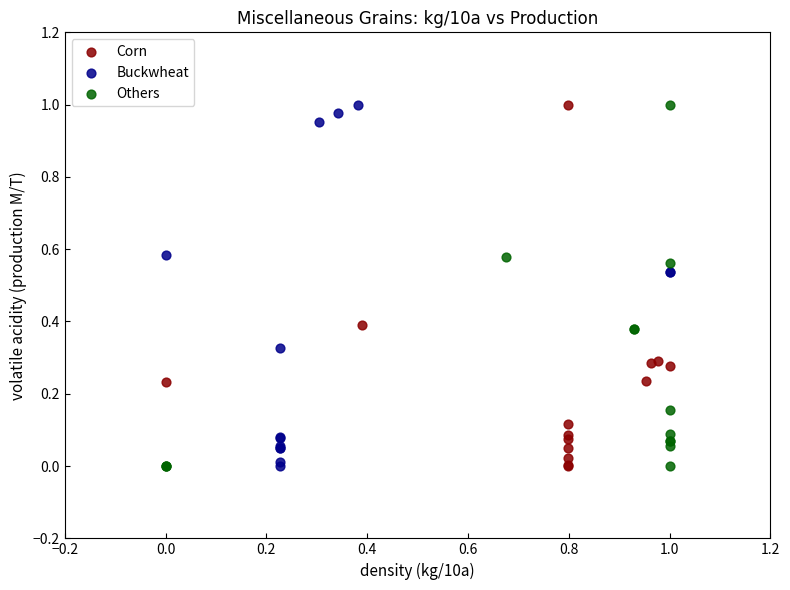

What are all the series names shown in the legend?

Corn, Buckwheat, Others